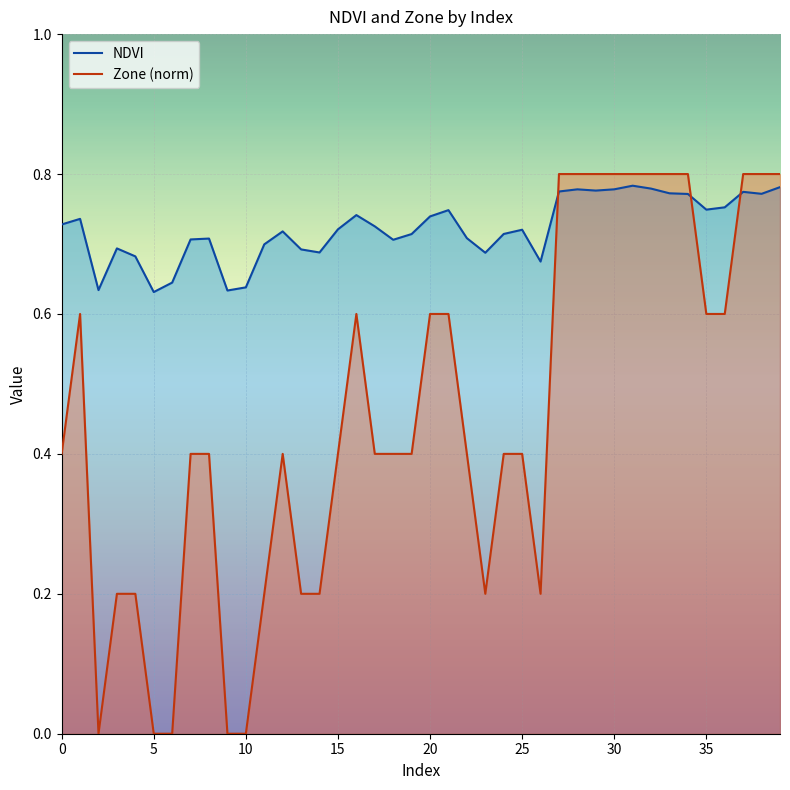

Rank the series at 28 from lowest to highest value.

NDVI, Zone (norm)